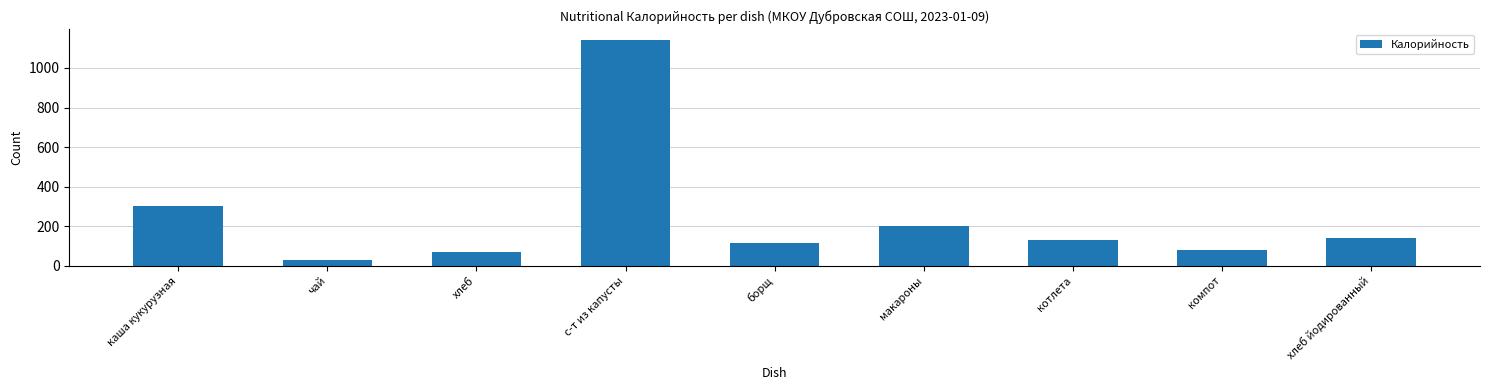

The value at хлеб is 70.0. True or false?

True